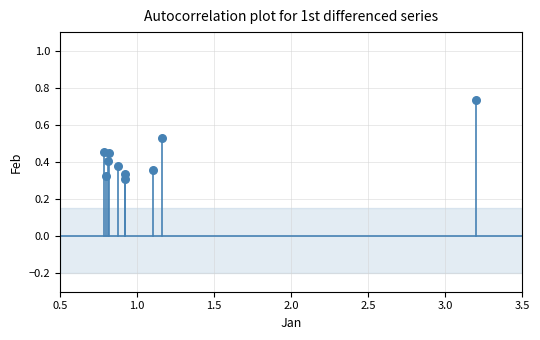

What is the average X value?

1.1